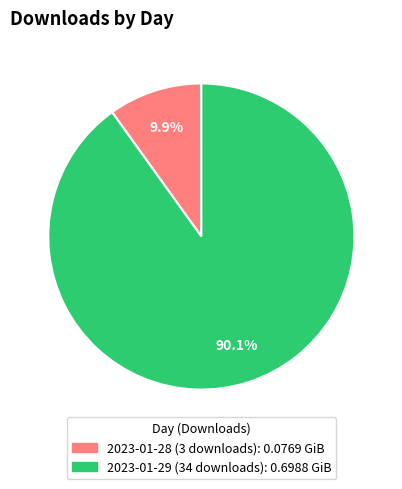

True or false: 2023-01-28 (3 downloads) accounts for 10% of the total.

True